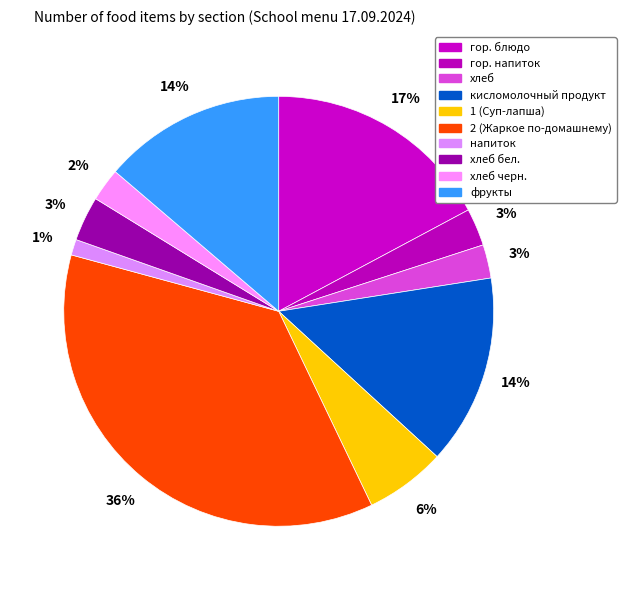

How many segments does this pie chart have?

10